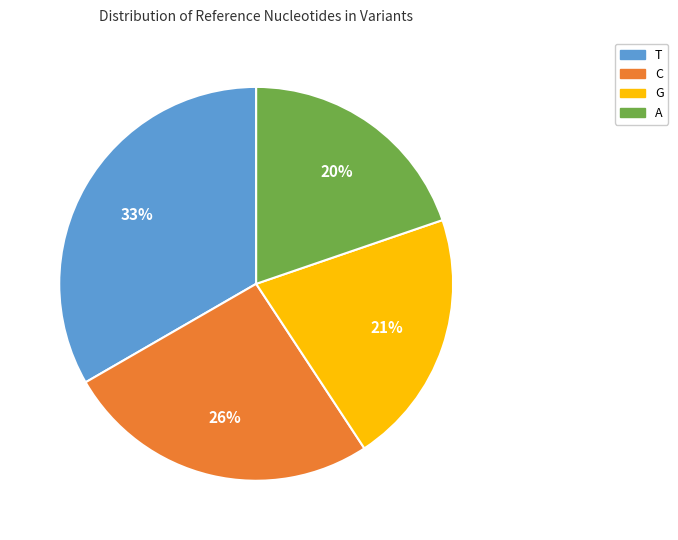

To the nearest percent, what is the combined percentage of G and T?

54%